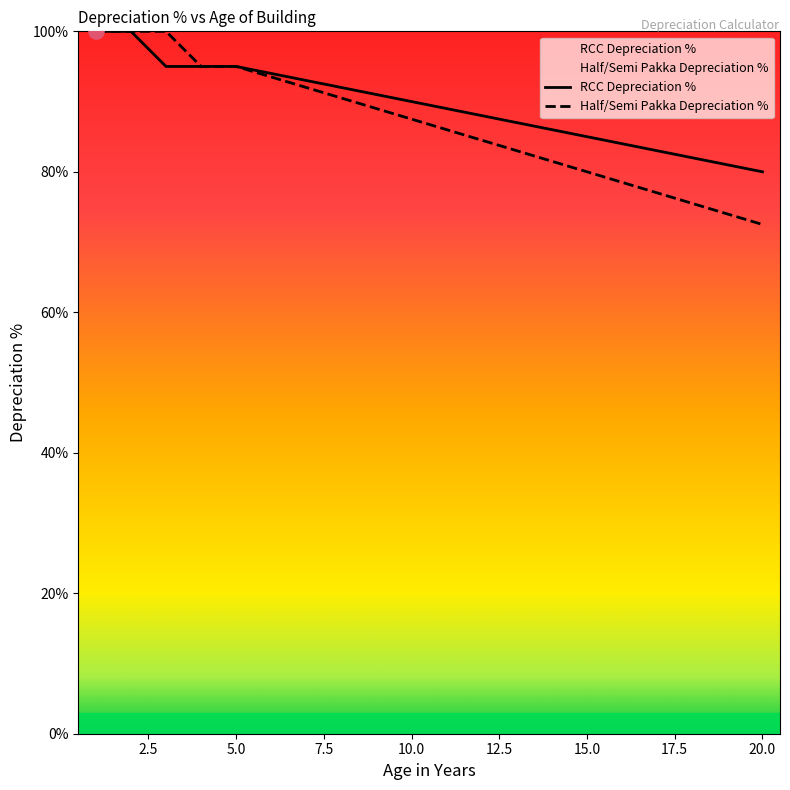

Which series has the widest spread of Y values?

Half/Semi Pakka Depreciation %